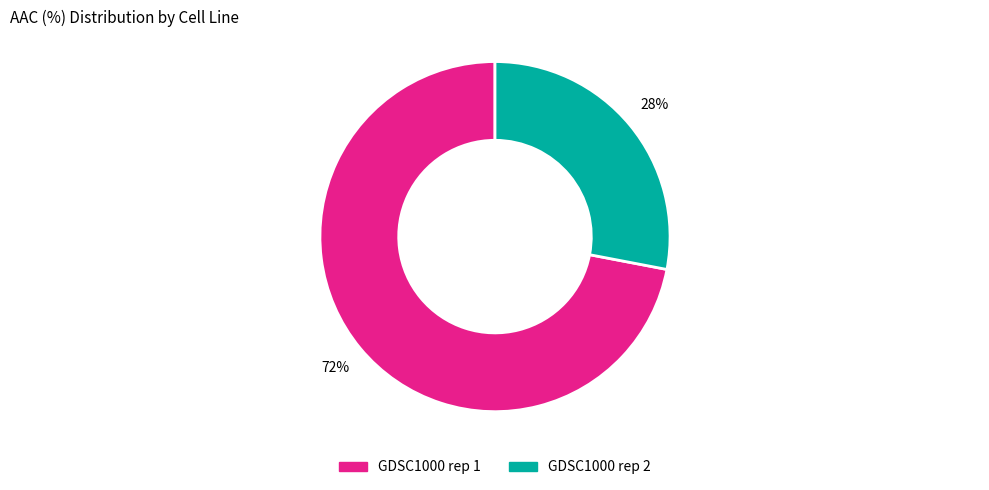

Which slice is the largest?

GDSC1000 rep 1